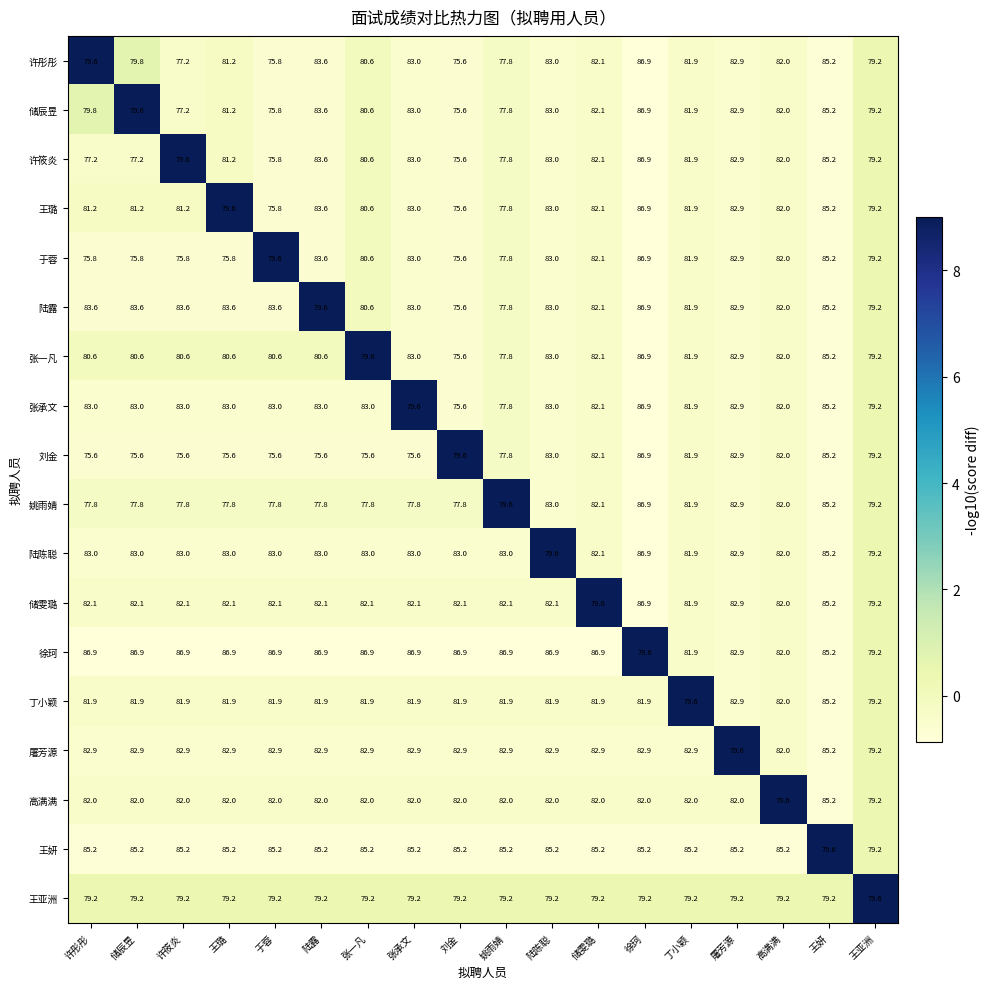

At how many categories does at least one series exceed 83?

17